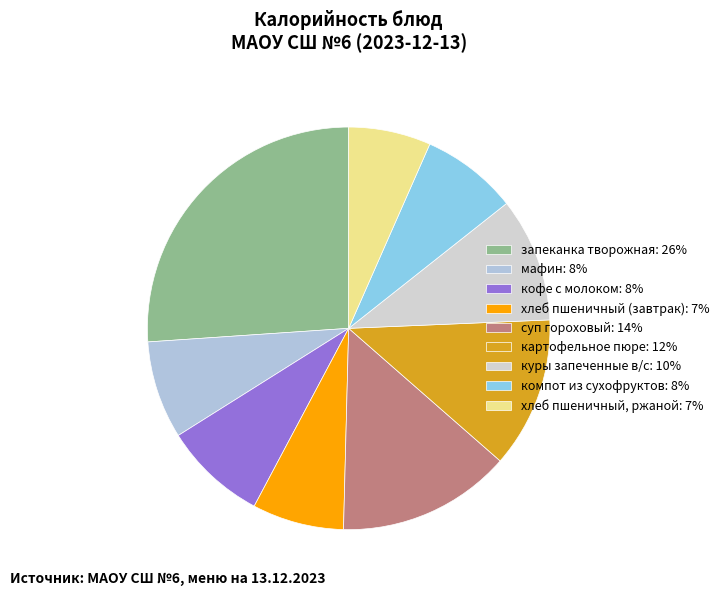

Rank the categories by value from highest to lowest.

запеканка творожная, суп гороховый, картофельное пюре, куры запеченные в/с, кофе с молоком, мафин, компот из сухофруктов, хлеб пшеничный (завтрак), хлеб пшеничный, ржаной